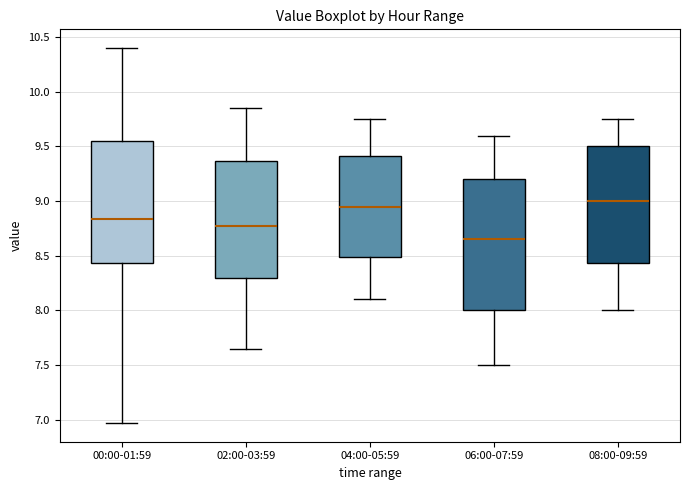

Reading left to right, transcribe this box plot: for each box, give where its median line is, the range the box spans, and where its two whiskers end, as read against the y-axis. The values are not printed on the chart, so give them approximately, as read against the axis.

00:00-01:59: median 8.85, box 8.45 to 9.55, whiskers 6.95 to 10.40
02:00-03:59: median 8.80, box 8.30 to 9.35, whiskers 7.65 to 9.85
04:00-05:59: median 8.95, box 8.50 to 9.40, whiskers 8.10 to 9.75
06:00-07:59: median 8.65, box 8.00 to 9.20, whiskers 7.50 to 9.60
08:00-09:59: median 9.00, box 8.45 to 9.50, whiskers 8.00 to 9.75